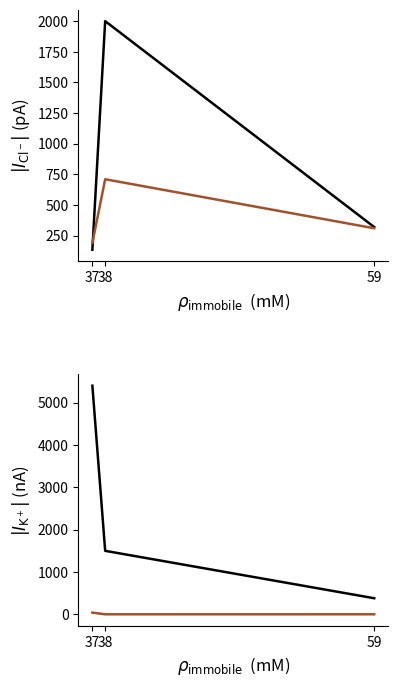

List the series in order of their overall mean, highest first.

p i (~), eL rho (u), rho (u), P (~/ u)